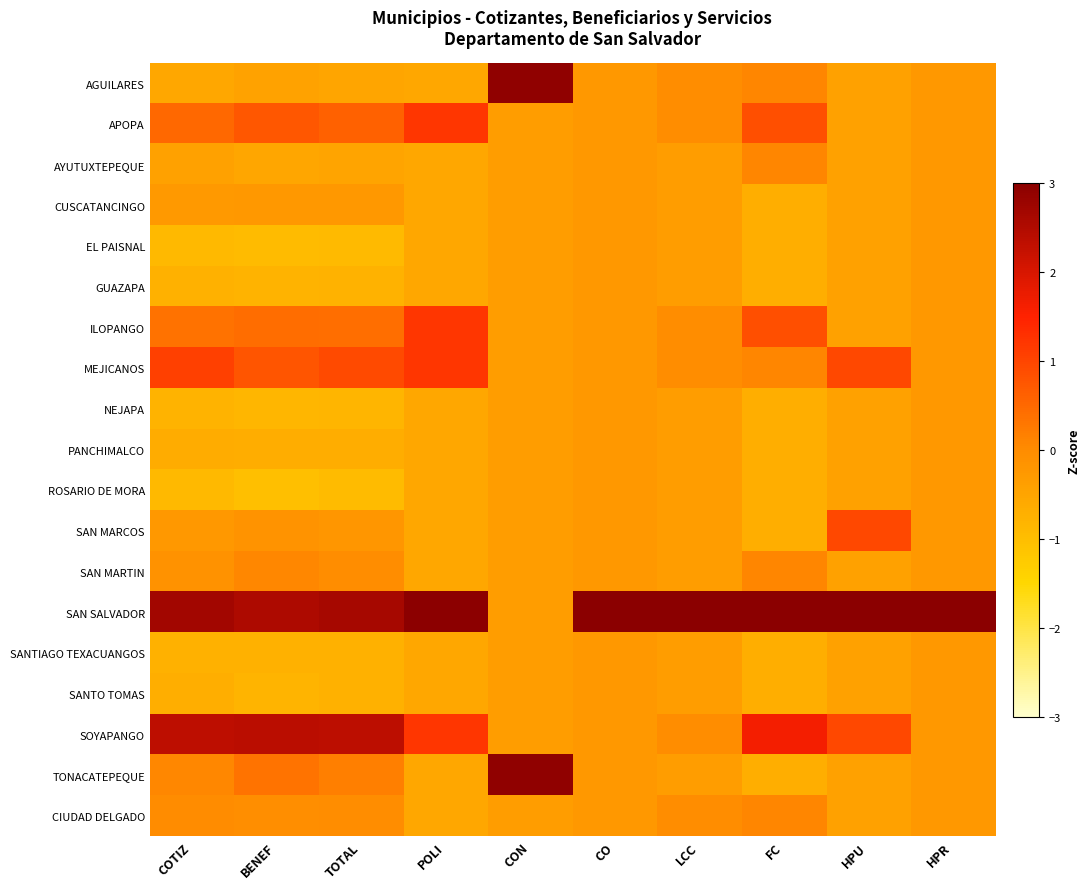

Reading left to right, list all the values displayed in this chart.

AGUILARES: COTIZ=-0.5	BENEF=-0.5	TOTAL=-0.5	POLI=-0.6	CON=2.9	CO=-0.2	LCC=-0.0	FC=0.1	HPU=-0.4	HPR=-0.2
APOPA: COTIZ=0.5	BENEF=0.7	TOTAL=0.6	POLI=1.2	CON=-0.3	CO=-0.2	LCC=-0.0	FC=0.9	HPU=-0.4	HPR=-0.2
AYUTUXTEPEQUE: COTIZ=-0.4	BENEF=-0.5	TOTAL=-0.5	POLI=-0.6	CON=-0.3	CO=-0.2	LCC=-0.3	FC=0.1	HPU=-0.4	HPR=-0.2
CUSCATANCINGO: COTIZ=-0.3	BENEF=-0.2	TOTAL=-0.3	POLI=-0.6	CON=-0.3	CO=-0.2	LCC=-0.3	FC=-0.7	HPU=-0.4	HPR=-0.2
EL PAISNAL: COTIZ=-0.9	BENEF=-0.9	TOTAL=-0.9	POLI=-0.6	CON=-0.3	CO=-0.2	LCC=-0.3	FC=-0.7	HPU=-0.4	HPR=-0.2
GUAZAPA: COTIZ=-0.7	BENEF=-0.8	TOTAL=-0.8	POLI=-0.6	CON=-0.3	CO=-0.2	LCC=-0.3	FC=-0.7	HPU=-0.4	HPR=-0.2
ILOPANGO: COTIZ=0.4	BENEF=0.4	TOTAL=0.4	POLI=1.2	CON=-0.3	CO=-0.2	LCC=-0.0	FC=0.9	HPU=-0.4	HPR=-0.2
MEJICANOS: COTIZ=1.1	BENEF=0.8	TOTAL=0.9	POLI=1.2	CON=-0.3	CO=-0.2	LCC=-0.0	FC=0.1	HPU=0.9	HPR=-0.2
NEJAPA: COTIZ=-0.8	BENEF=-0.9	TOTAL=-0.8	POLI=-0.6	CON=-0.3	CO=-0.2	LCC=-0.3	FC=-0.7	HPU=-0.4	HPR=-0.2
PANCHIMALCO: COTIZ=-0.7	BENEF=-0.7	TOTAL=-0.7	POLI=-0.6	CON=-0.3	CO=-0.2	LCC=-0.3	FC=-0.7	HPU=-0.4	HPR=-0.2
ROSARIO DE MORA: COTIZ=-0.9	BENEF=-1.0	TOTAL=-0.9	POLI=-0.6	CON=-0.3	CO=-0.2	LCC=-0.3	FC=-0.7	HPU=-0.4	HPR=-0.2
SAN MARCOS: COTIZ=-0.2	BENEF=-0.1	TOTAL=-0.2	POLI=-0.6	CON=-0.3	CO=-0.2	LCC=-0.3	FC=-0.7	HPU=0.9	HPR=-0.2
SAN MARTIN: COTIZ=-0.1	BENEF=0.1	TOTAL=-0.0	POLI=-0.6	CON=-0.3	CO=-0.2	LCC=-0.3	FC=0.1	HPU=-0.4	HPR=-0.2
SAN SALVADOR: COTIZ=2.7	BENEF=2.5	TOTAL=2.6	POLI=3.0	CON=-0.3	CO=4.2	LCC=4.2	FC=3.2	HPU=3.7	HPR=4.2
SANTIAGO TEXACUANGOS: COTIZ=-0.7	BENEF=-0.7	TOTAL=-0.7	POLI=-0.6	CON=-0.3	CO=-0.2	LCC=-0.3	FC=-0.7	HPU=-0.4	HPR=-0.2
SANTO TOMAS: COTIZ=-0.7	BENEF=-0.8	TOTAL=-0.7	POLI=-0.6	CON=-0.3	CO=-0.2	LCC=-0.3	FC=-0.7	HPU=-0.4	HPR=-0.2
SOYAPANGO: COTIZ=2.3	BENEF=2.4	TOTAL=2.4	POLI=1.2	CON=-0.3	CO=-0.2	LCC=-0.0	FC=1.6	HPU=0.9	HPR=-0.2
TONACATEPEQUE: COTIZ=0.1	BENEF=0.3	TOTAL=0.2	POLI=-0.6	CON=2.9	CO=-0.2	LCC=-0.3	FC=-0.7	HPU=-0.4	HPR=-0.2
CIUDAD DELGADO: COTIZ=-0.0	BENEF=-0.1	TOTAL=-0.0	POLI=-0.6	CON=-0.3	CO=-0.2	LCC=-0.0	FC=0.1	HPU=-0.4	HPR=-0.2